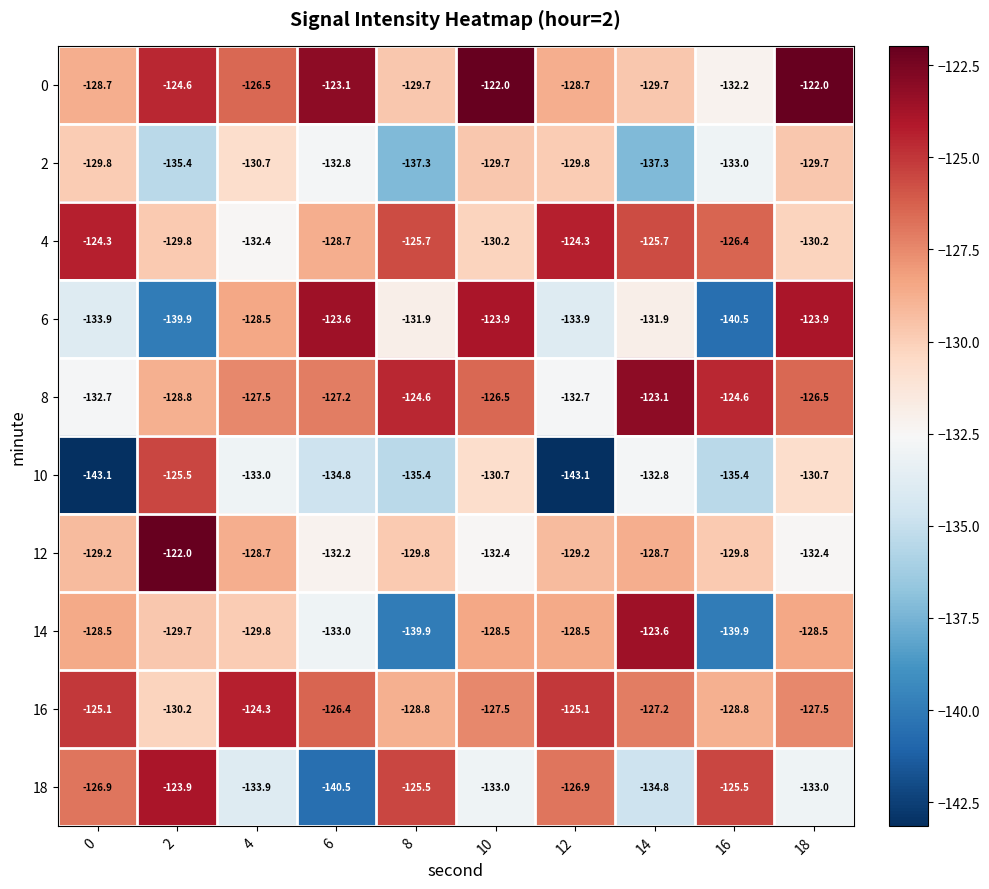

How many data points in 8 are less than -126?

7